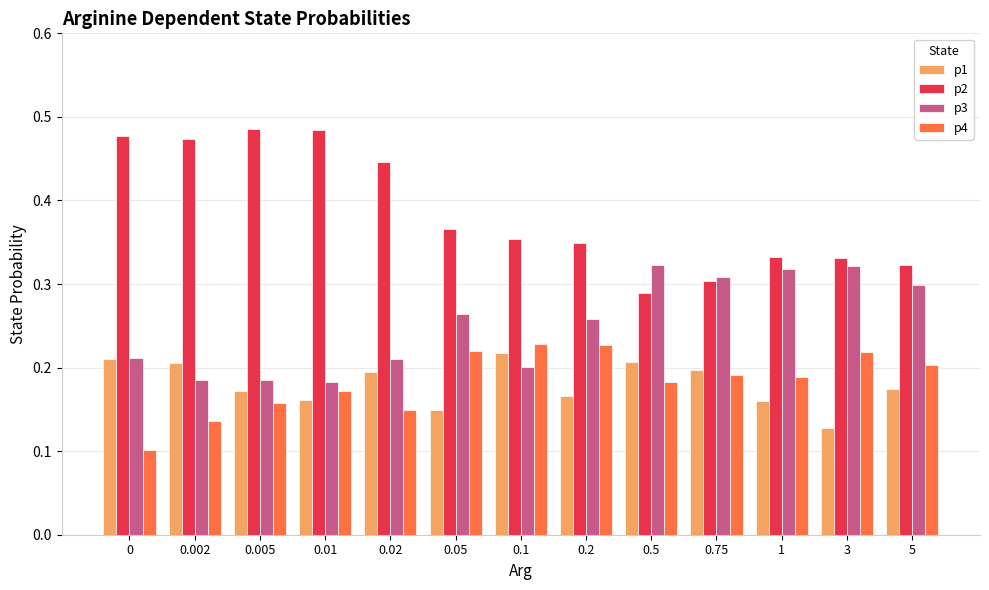

Is the value of p3 at 0.5 greater than the value of p2 at 3?

No